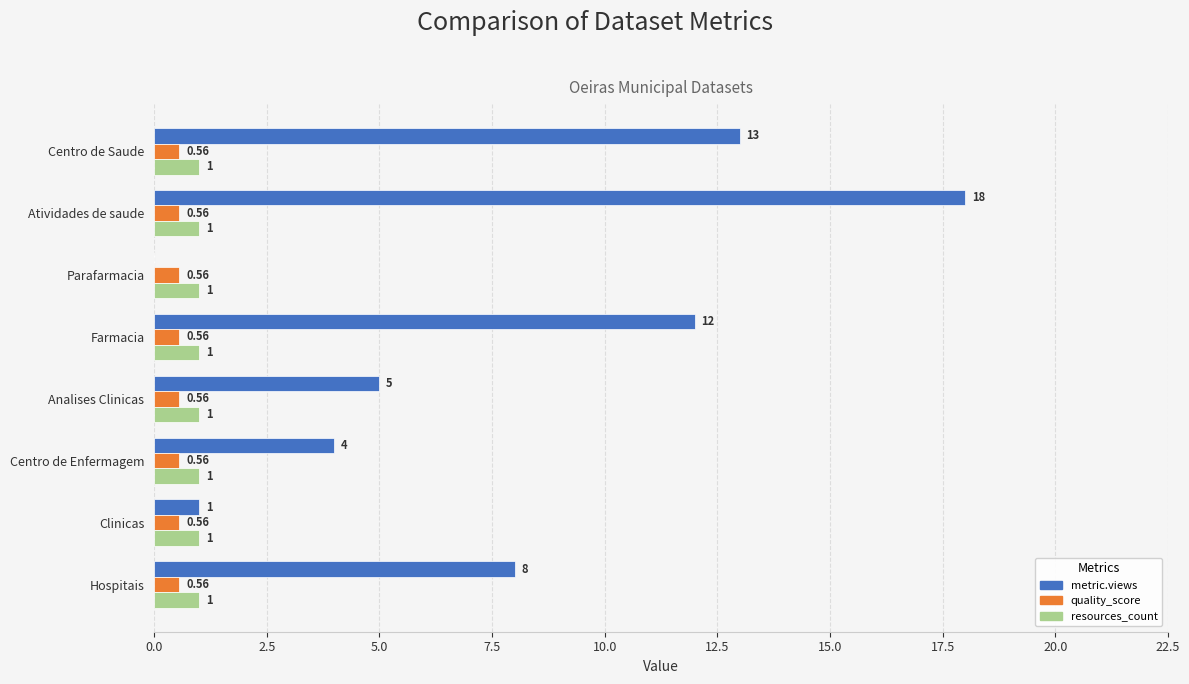

Between Atividades de saude and Clinicas, which series saw the biggest shift?

metric.views